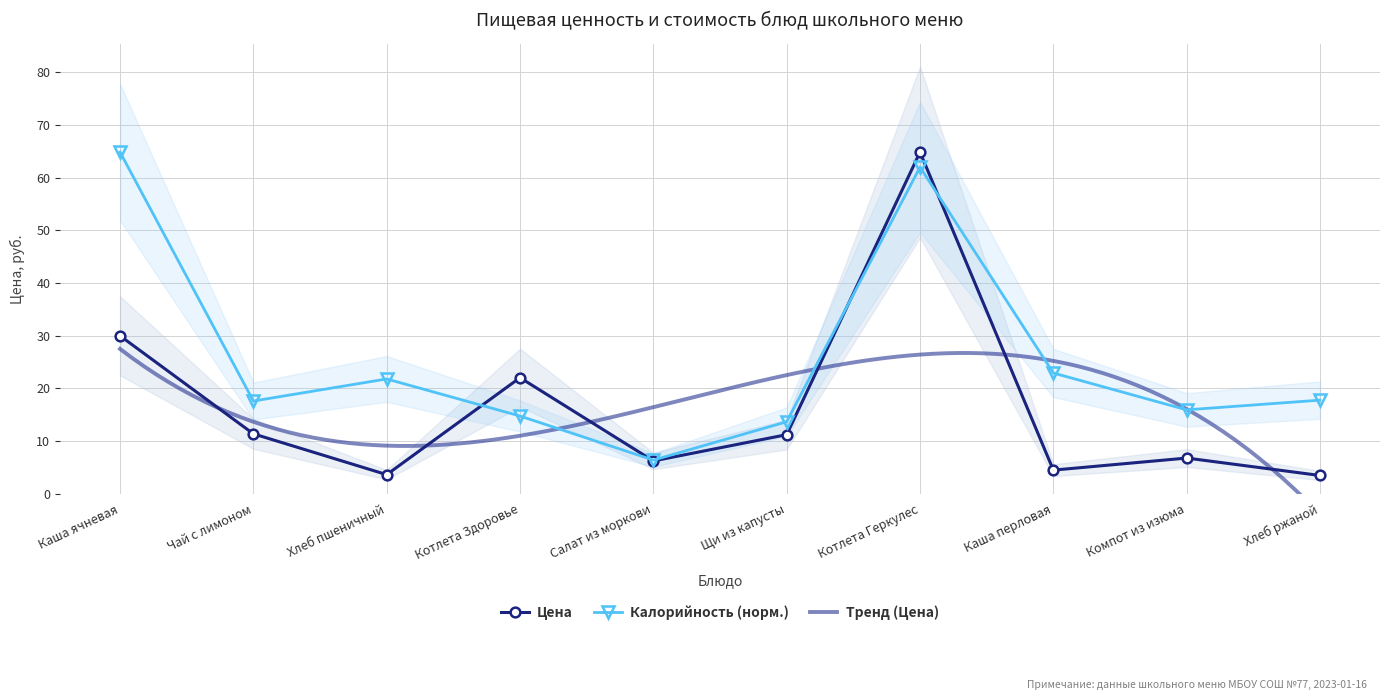

At which label is Цена closest to 34?

Каша ячневая